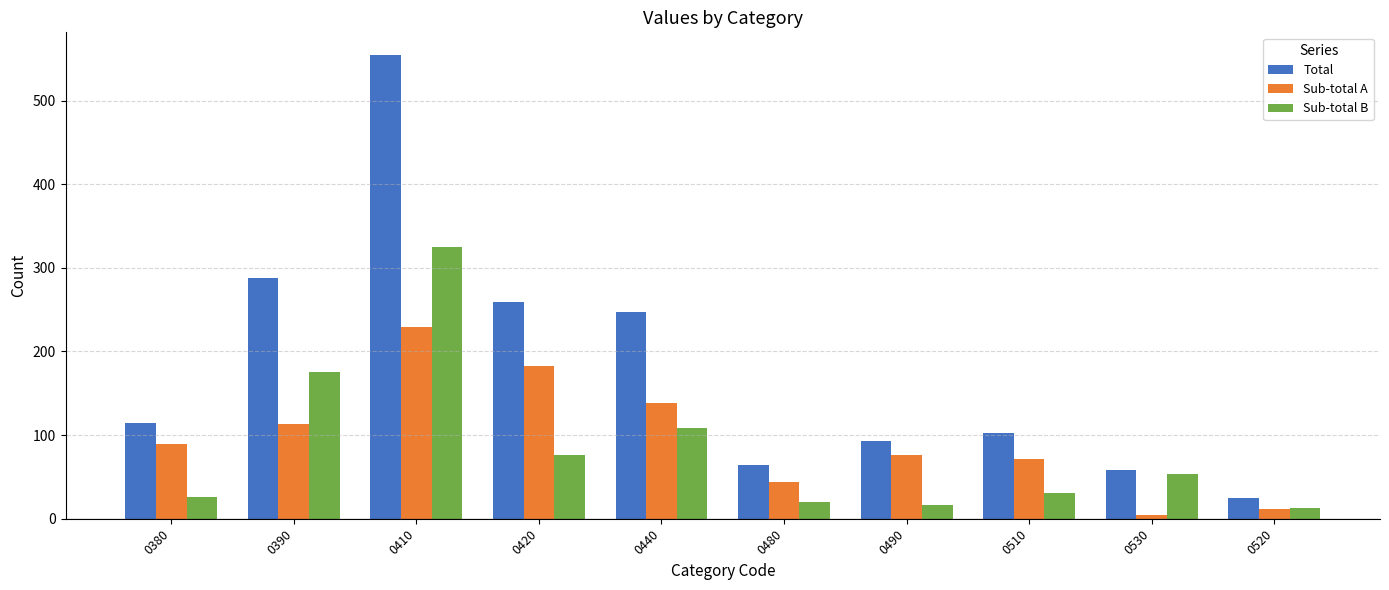

What is the difference between the highest and lowest values at 0440?

139